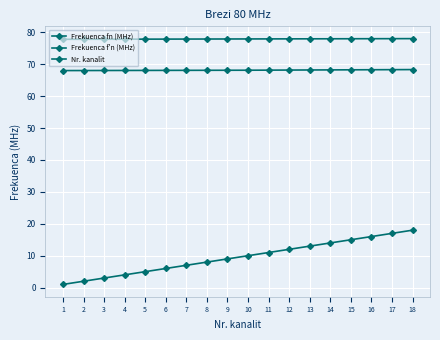

Is the value of Frekuenca fn (MHz) at 11 greater than the value of Frekuenca f'n (MHz) at 1?

No